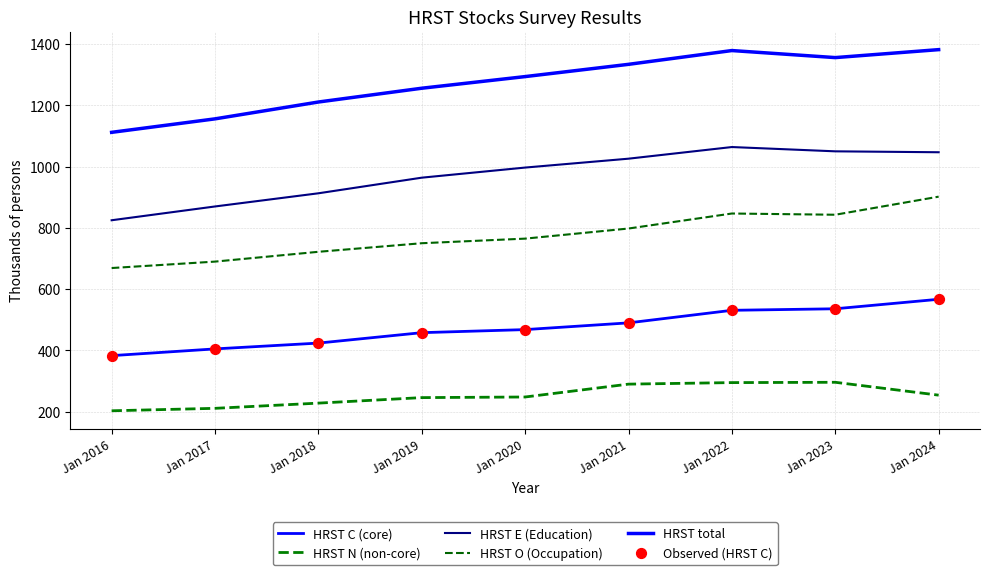

Which series has the largest total across all categories?

HRST total